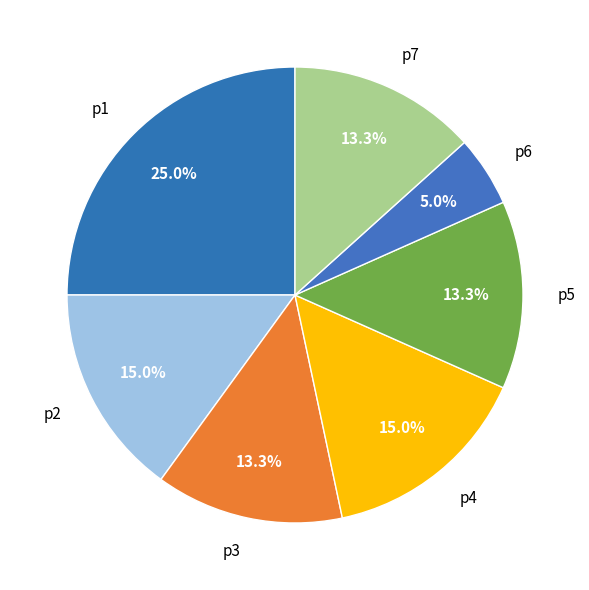

To the nearest percent, what is the average slice percentage?

14%